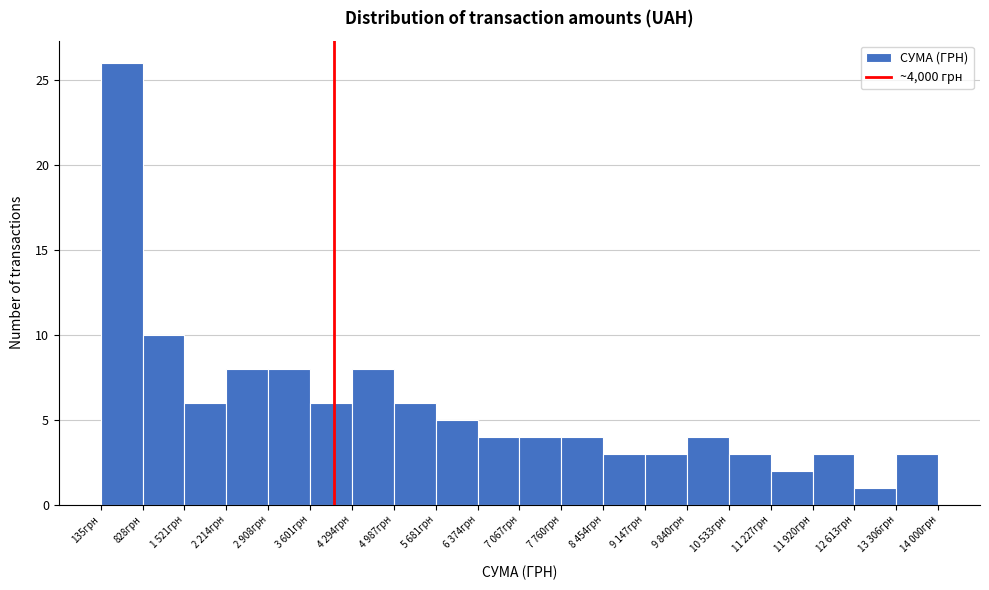

Reading left to right, extract all data points from this chart.

26	10	6	8	8	6	8	6	5	4	4	4	3	3	4	3	2	3	1	3